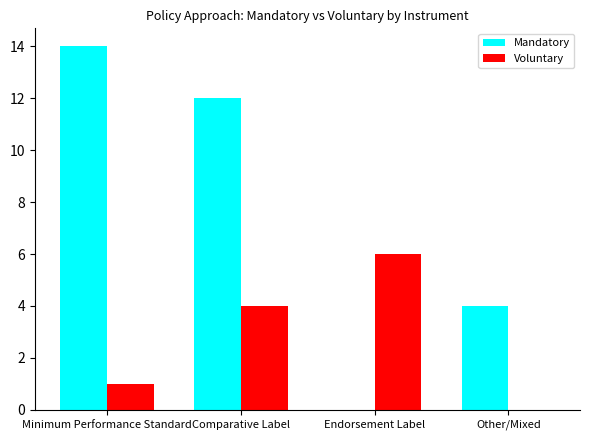

What is the total value across all series at Comparative Label?

16